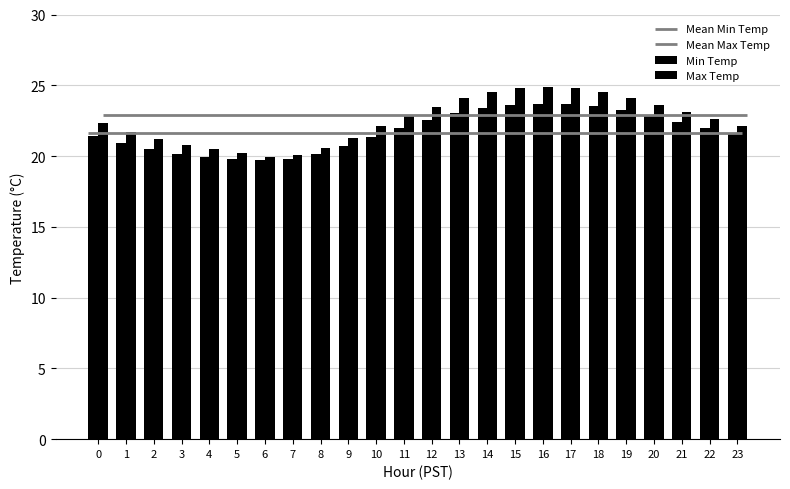

Which series has the largest range (max minus min)?

Max Temp